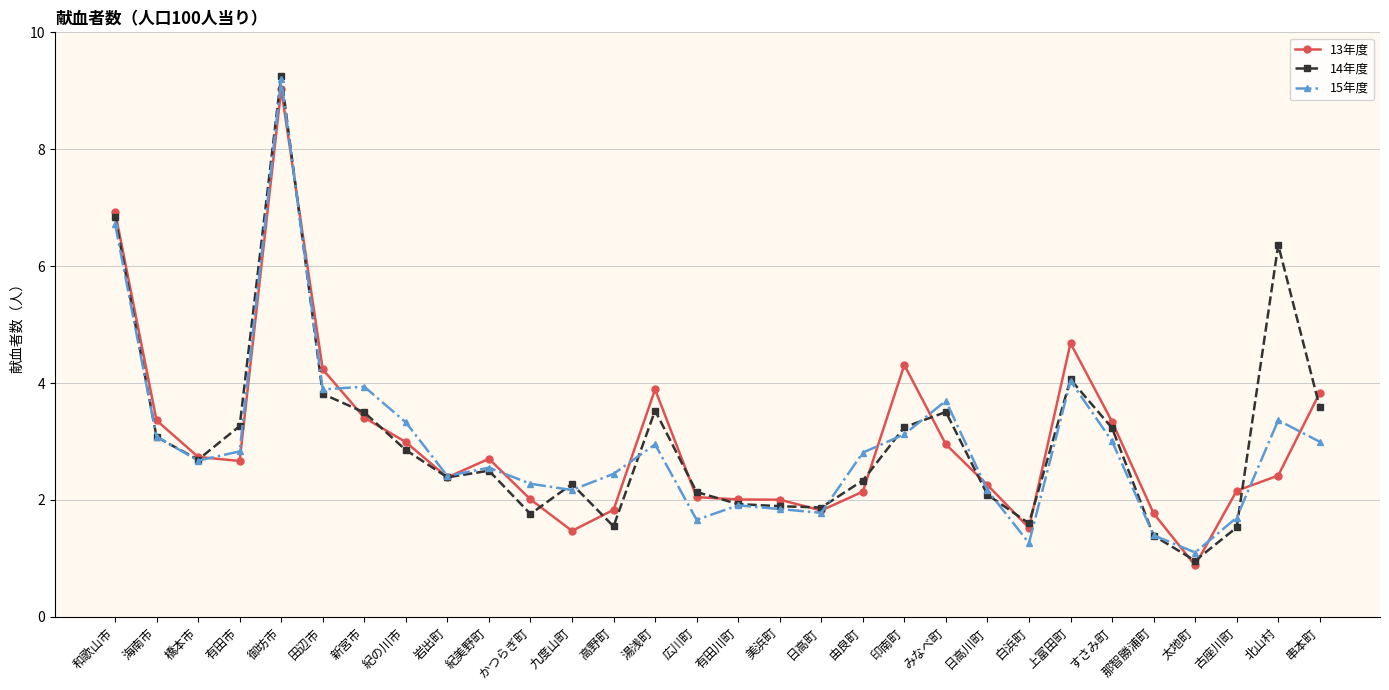

Is it true that 13年度 equals 3.8 at 串本町?

True